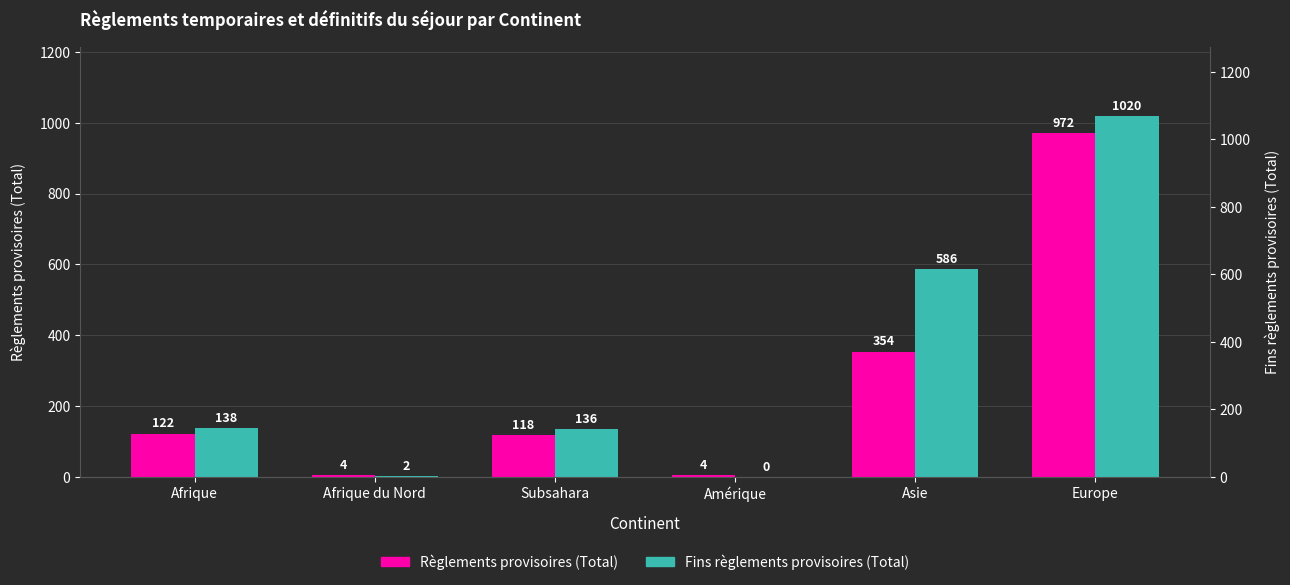

What is the highest value of the Fins règlements provisoires (Total) series?

1020